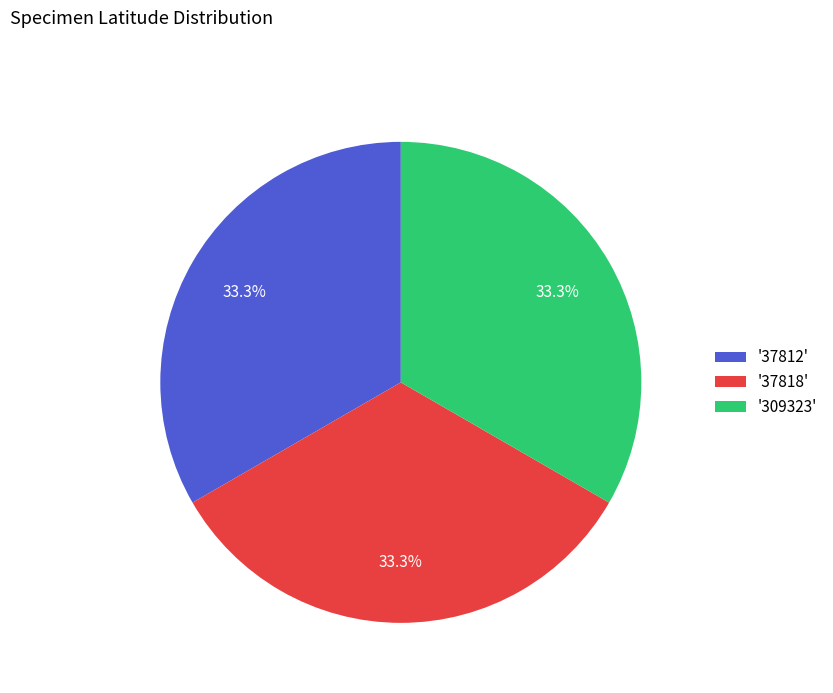

Is there any slice that represents more than half of the pie?

No